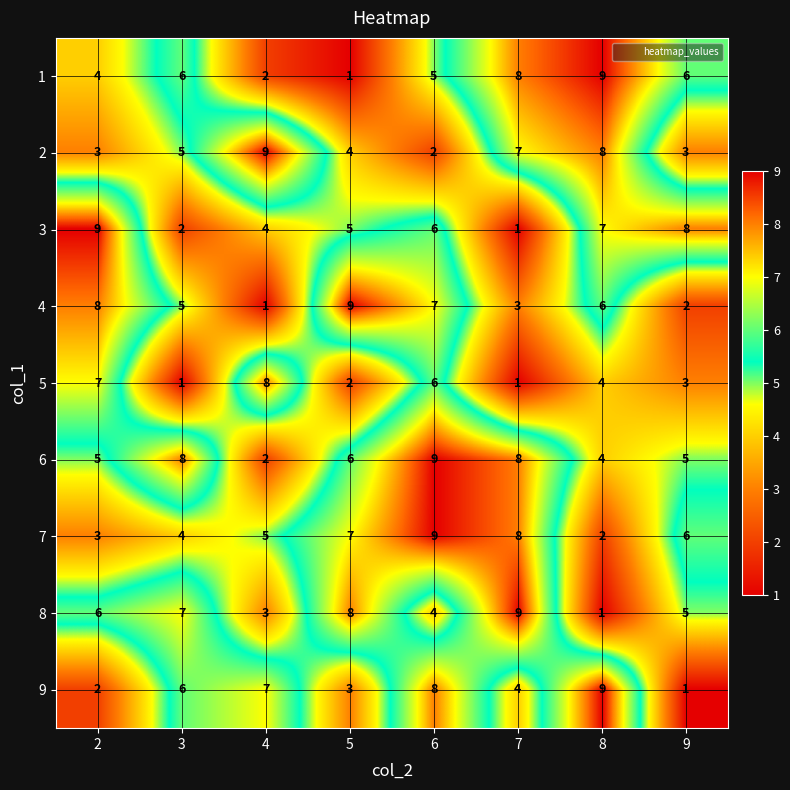

What is the greatest value displayed?

9